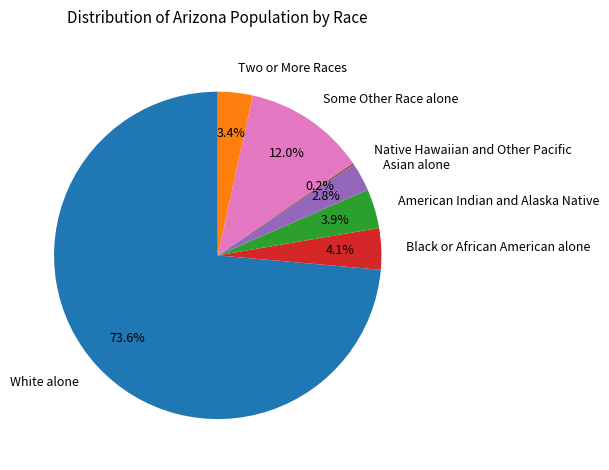

Does White alone represent more than half of the total?

Yes